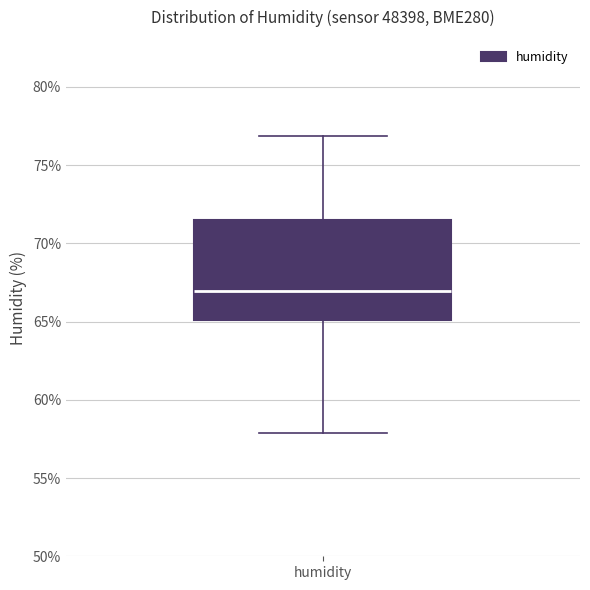

Where does the upper whisker of the box for humidity end on the y-axis? The values are not printed on the chart, so give them approximately, as read against the axis.

77.0